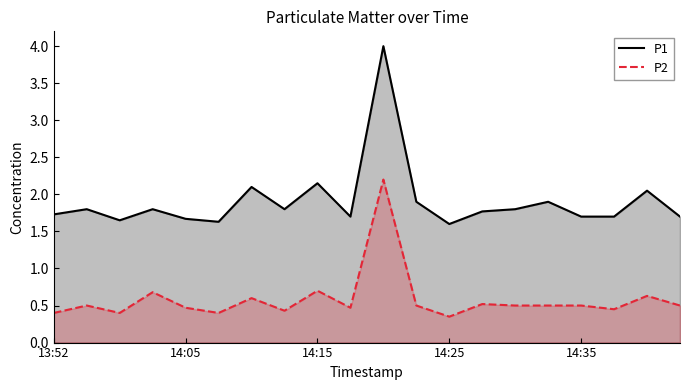

At which category does the chart reach its peak across all series?

10